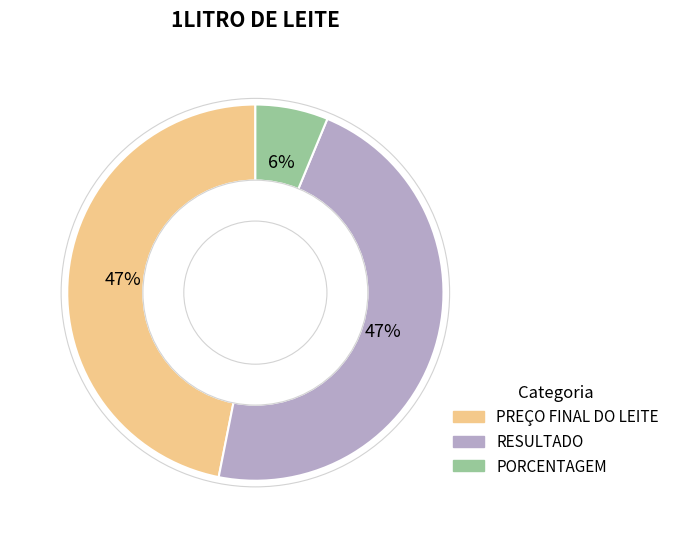

How many slices are in this pie chart?

3